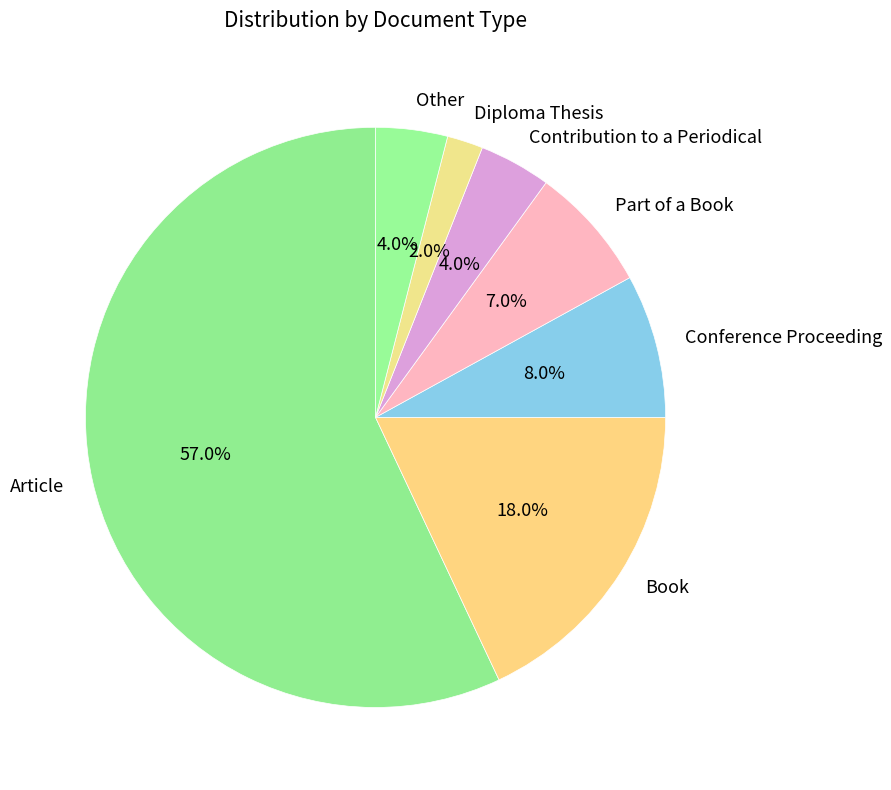

Which category has the smallest portion of the pie?

Diploma Thesis